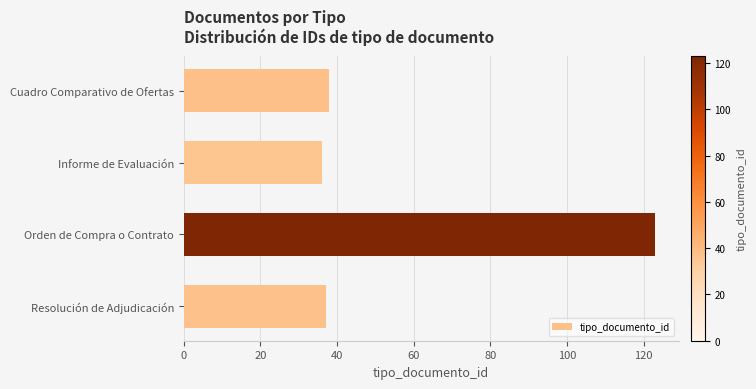

What is the difference between the maximum and minimum values?

87